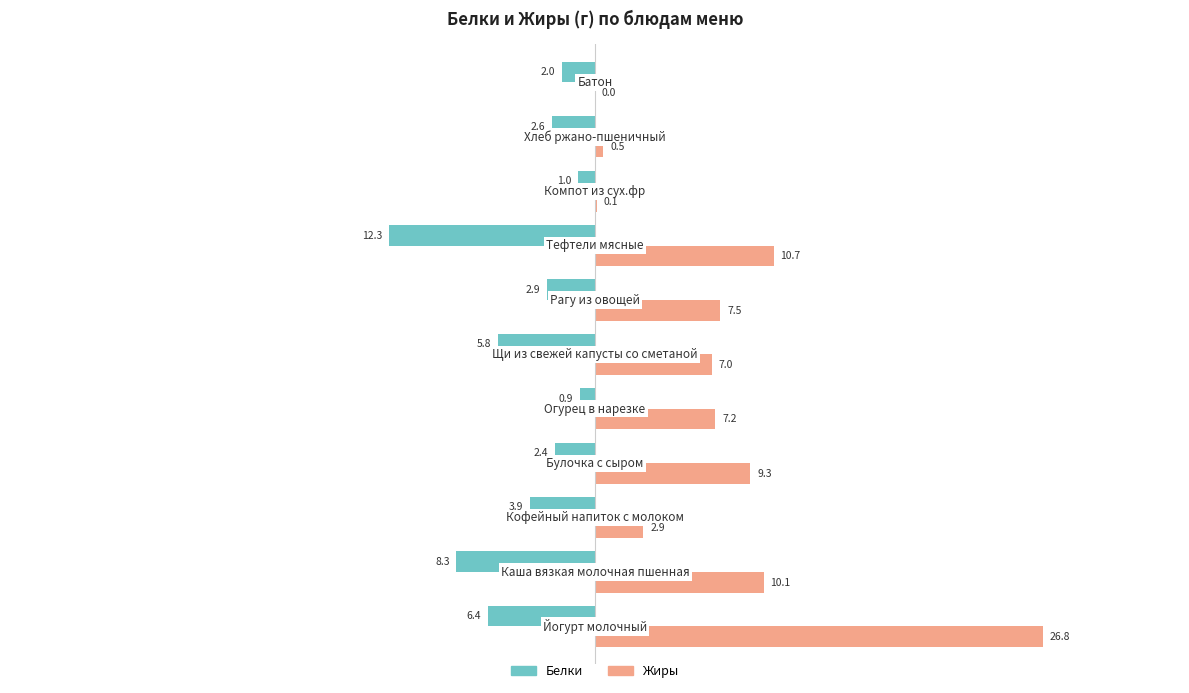

What is the highest value of the Белки series?

-0.9